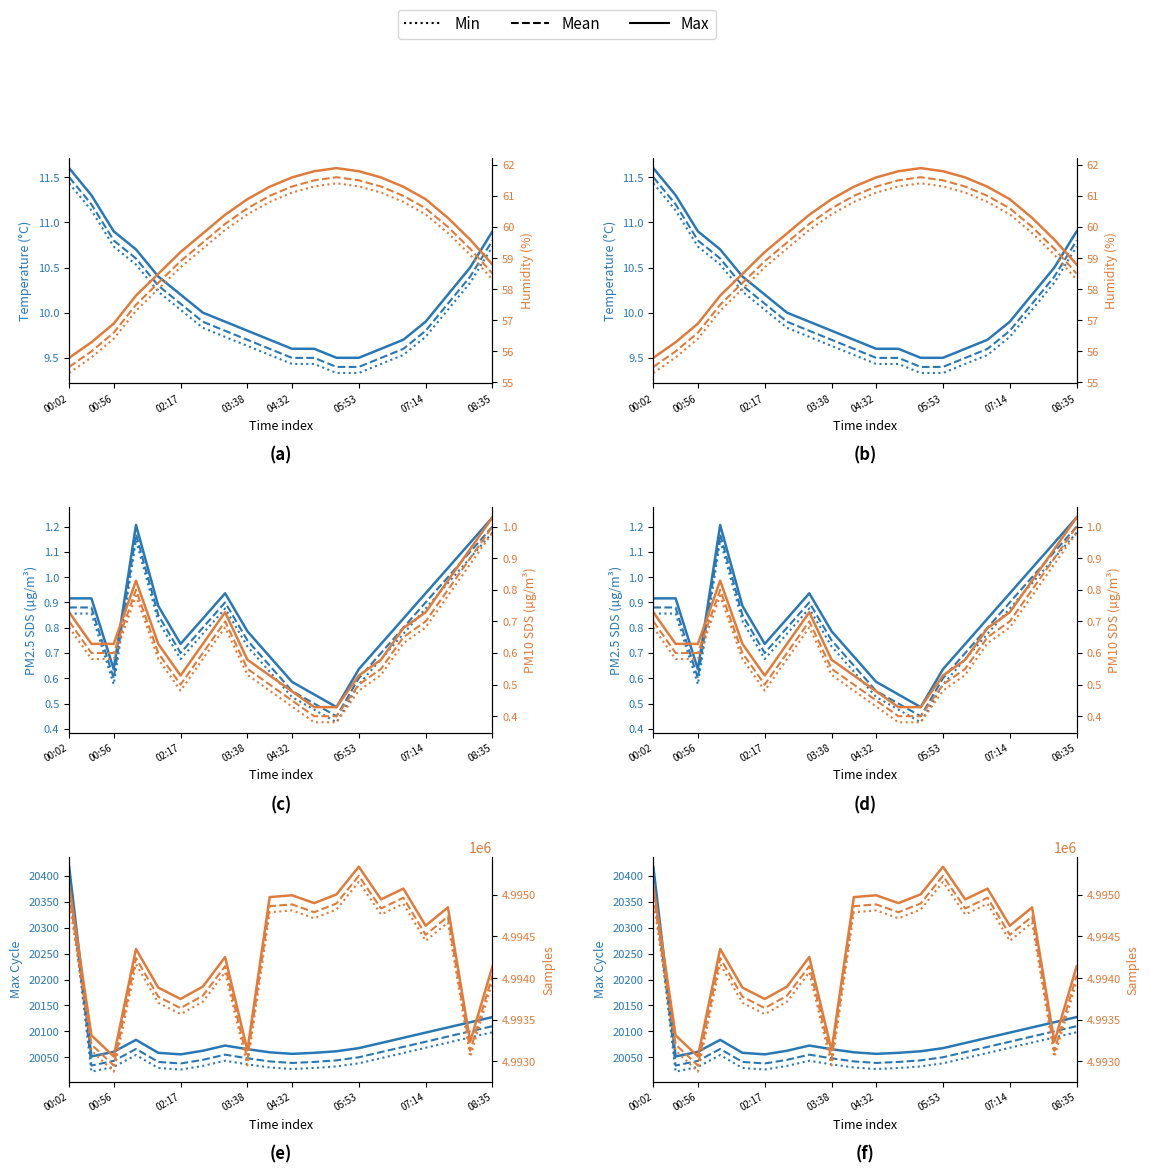

Is it true that Max equals 1849832.2 at 05:53?

False